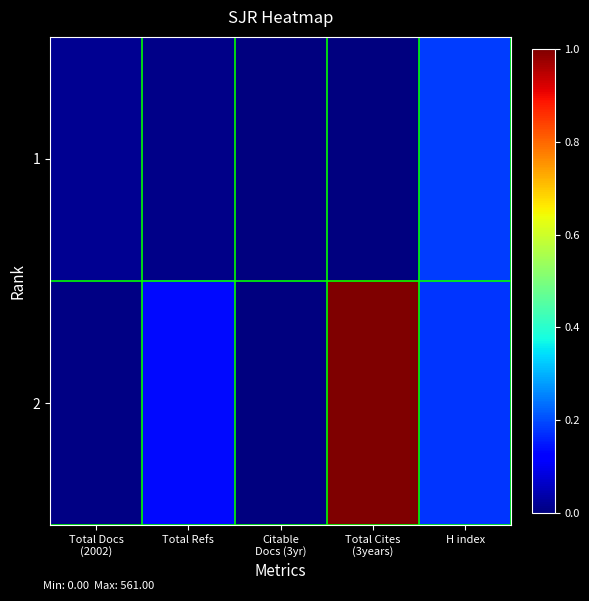

At how many categories does at least one series exceed 0?

4